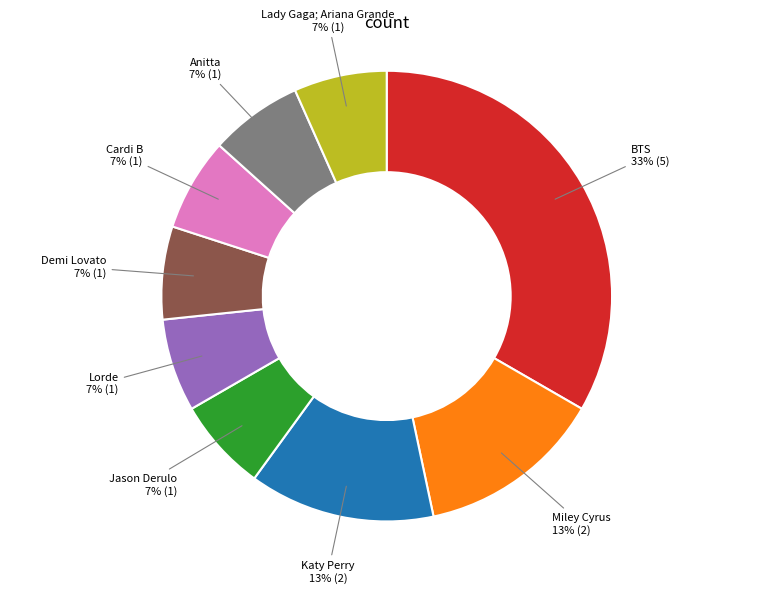

To the nearest percent, what is the average slice percentage?

11%